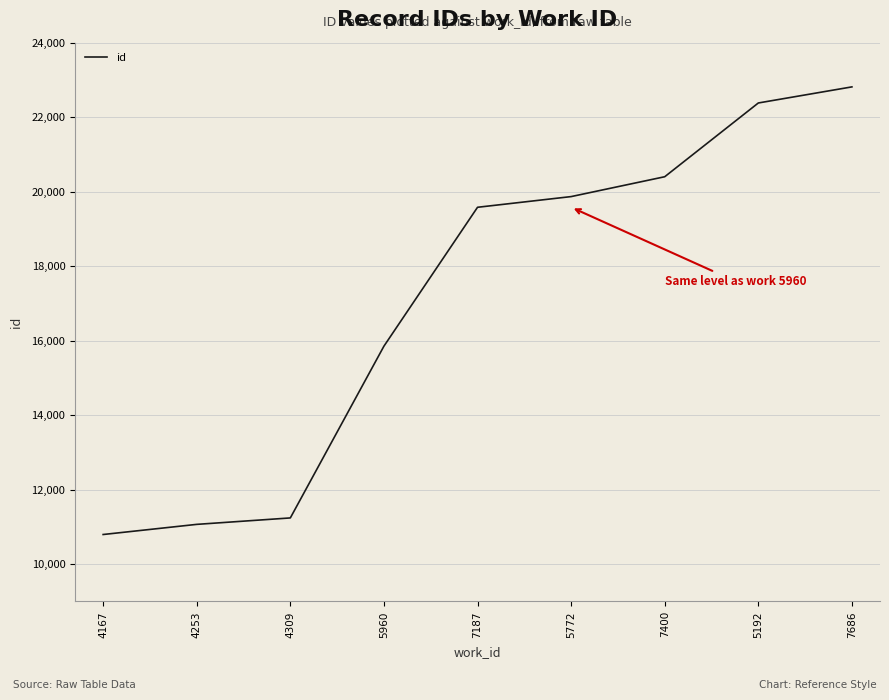

List the labels in order of value, largest first.

7686, 5192, 7400, 5772, 7187, 5960, 4309, 4253, 4167